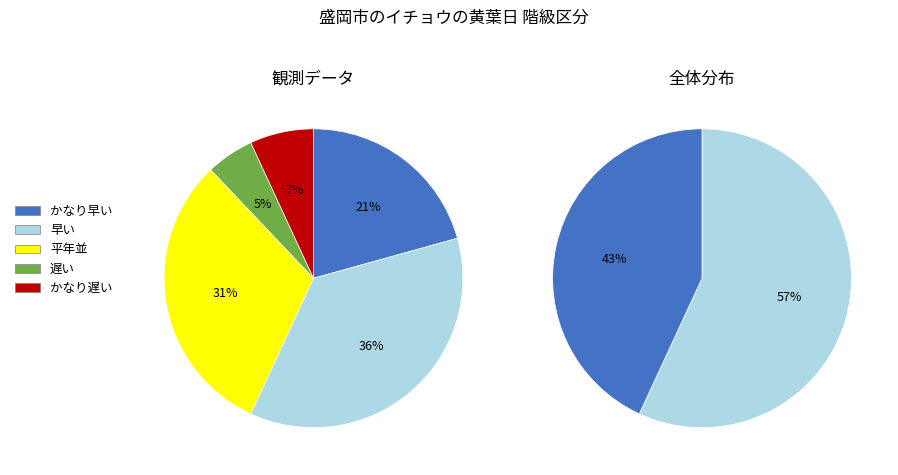

Rank the categories by value from lowest to highest.

遅い, かなり遅い, かなり早い, 平年並, 早い